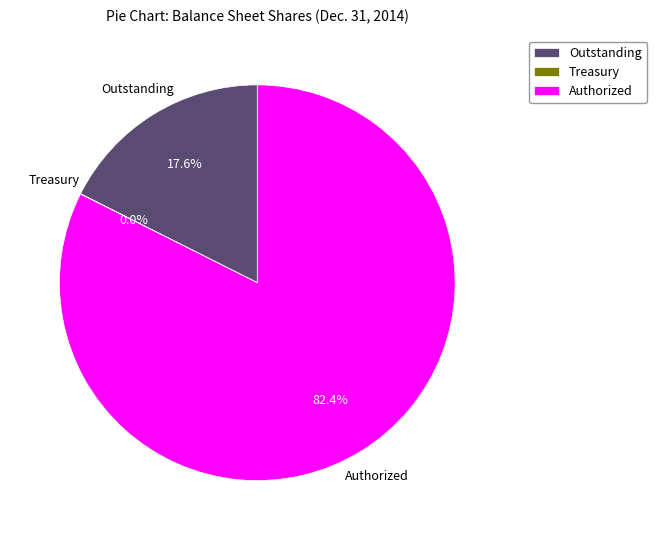

What percentage is NOT represented by Authorized?

17.6%